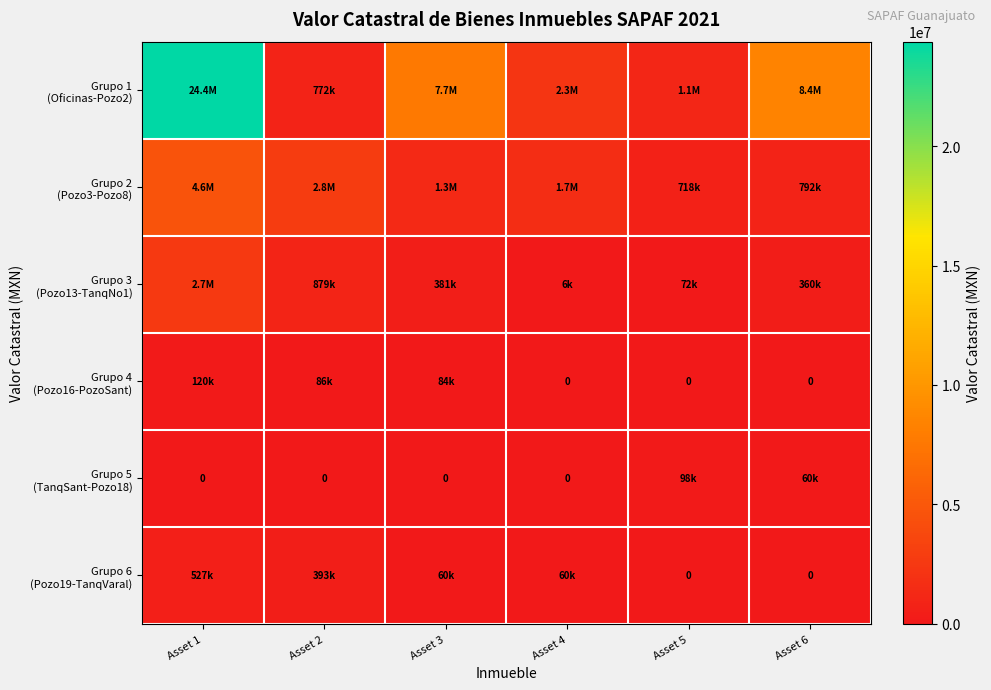

Where does the Grupo 2 (Pozo3-Pozo8) series first go above 1689611?

Asset 1